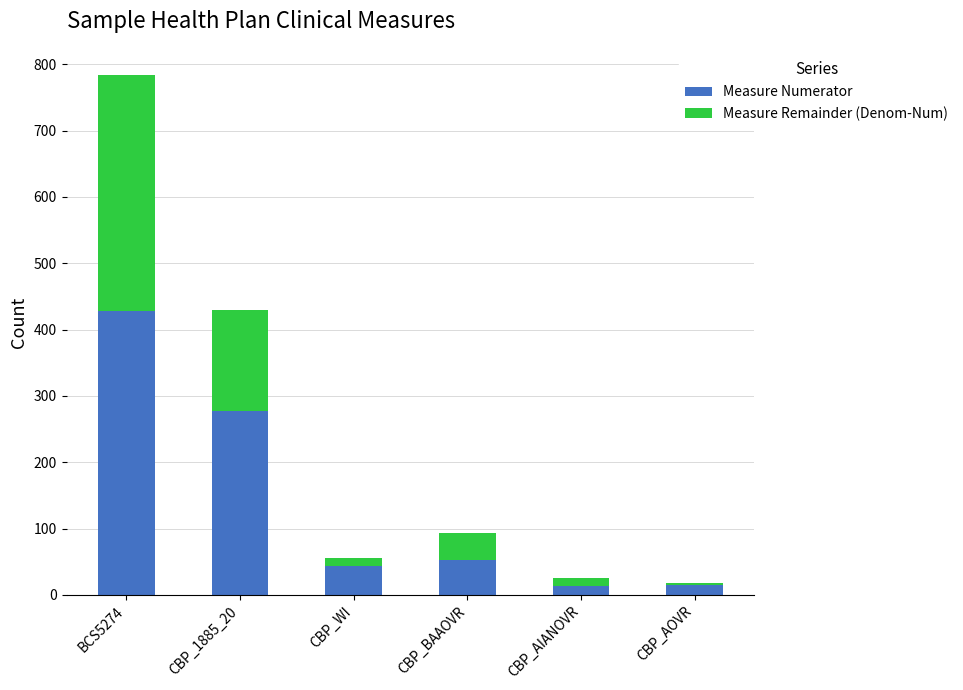

What is the difference between the Measure Numerator values at BCS5274 and CBP_AOVR?

413